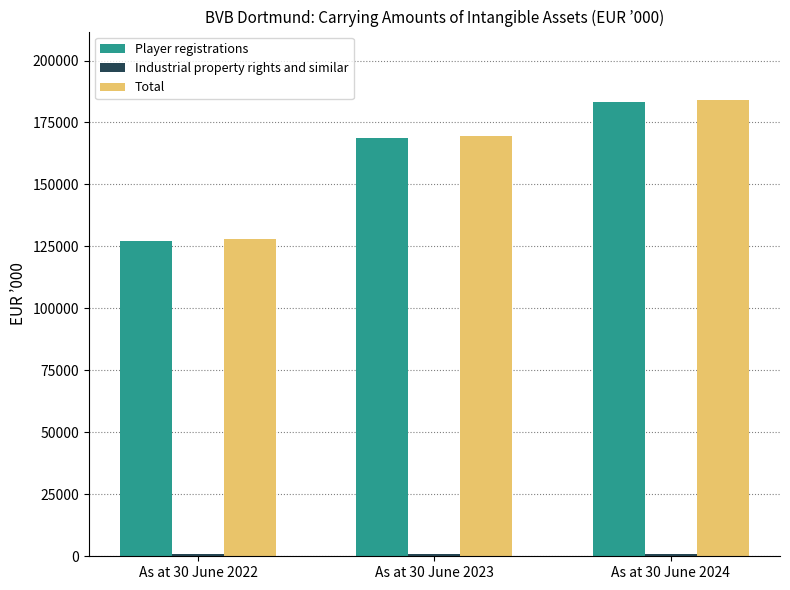

Are the bars horizontal?

No